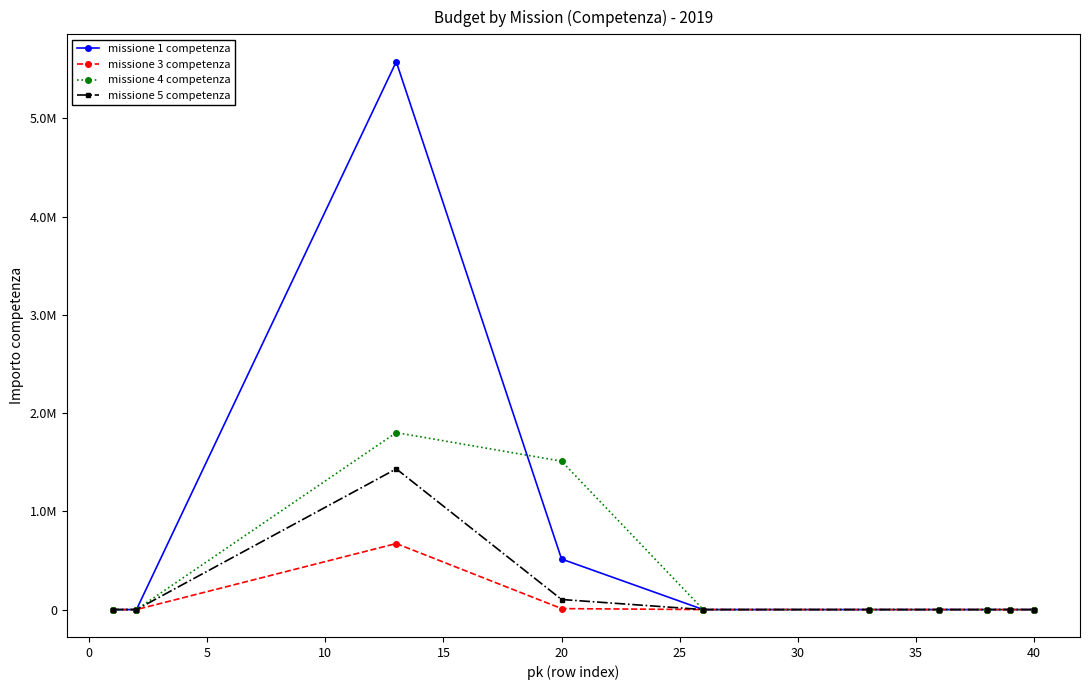

Reading left to right, extract all data points from this chart.

missione 1 competenza: 0.0	0.0	5575078.4	514100.0	0.0	0.0	0.0	0.0	0.0	0.0
missione 3 competenza: 0.0	0.0	671978.6	10000.0	0.0	0.0	0.0	0.0	0.0	0.0
missione 4 competenza: 0.0	0.0	1800845.6	1510000.0	0.0	0.0	0.0	0.0	0.0	0.0
missione 5 competenza: 0.0	0.0	1431932.6	102500.0	0.0	0.0	0.0	0.0	0.0	0.0